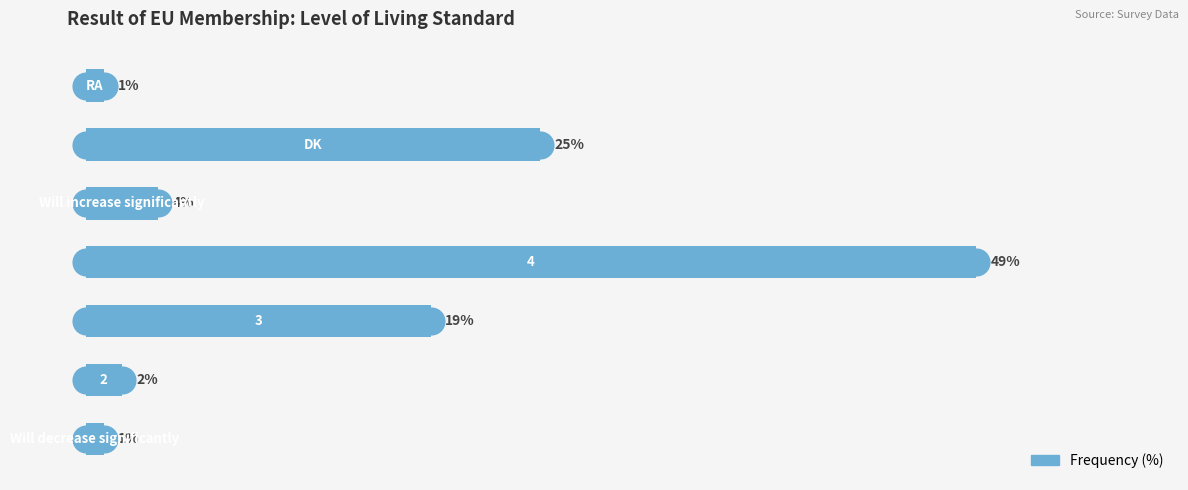

What is the sum of all values?

101